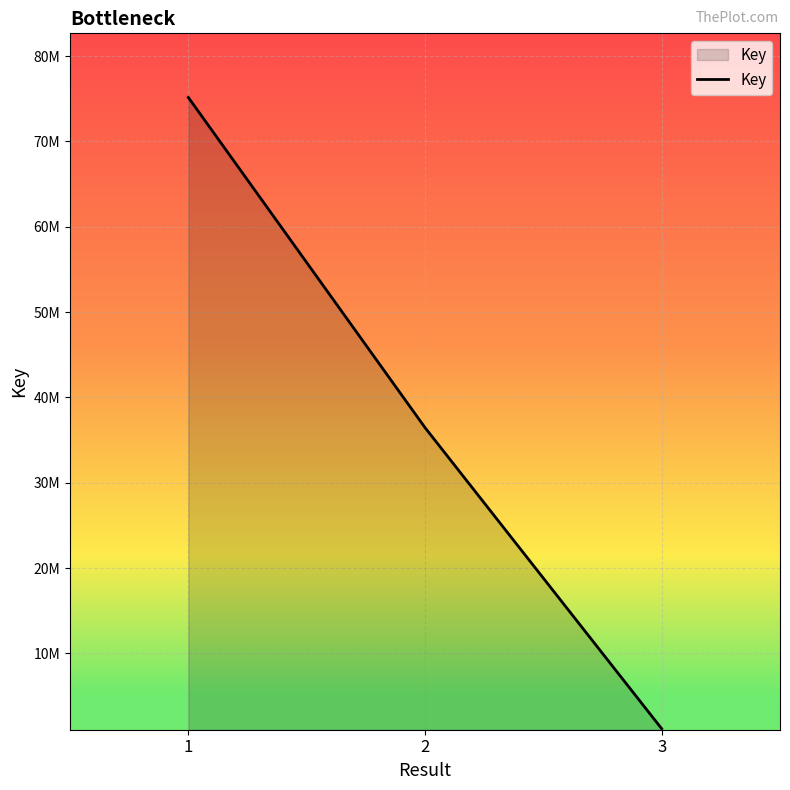

What is the value of the 2nd point from the left?

36464690